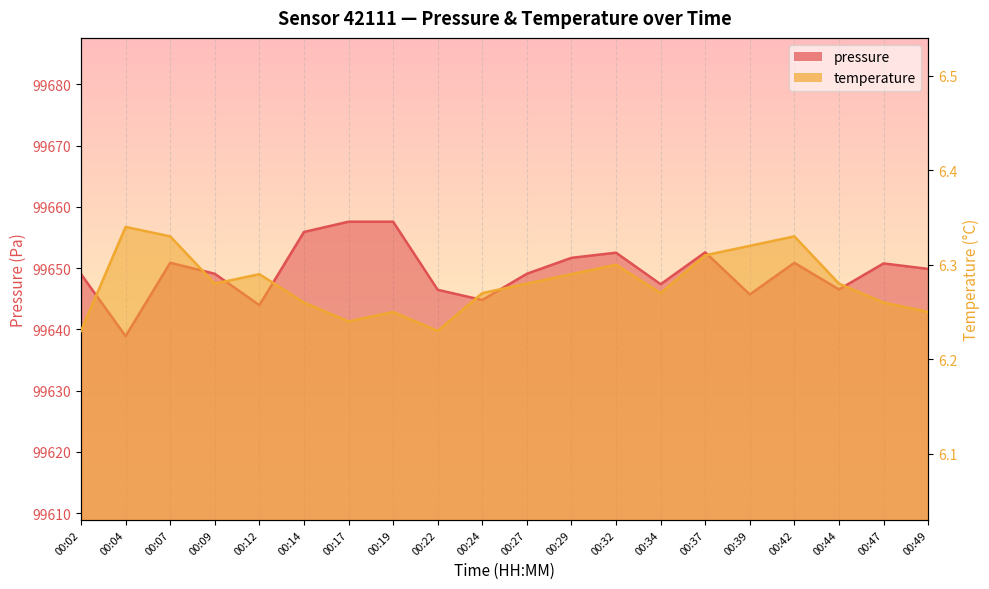

Count the temperature values in the range 6 to 7.

20